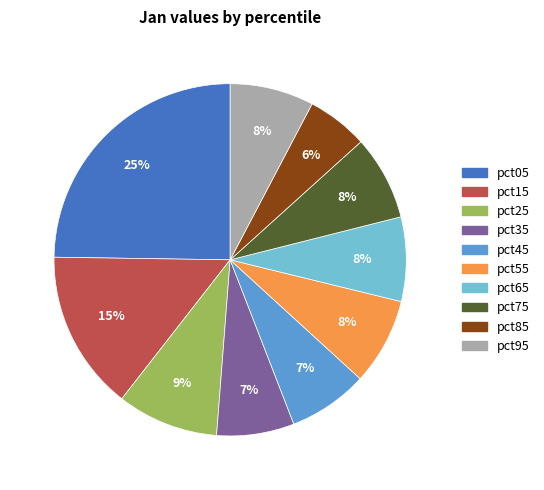

Which has a higher value, pct05 or pct55?

pct05